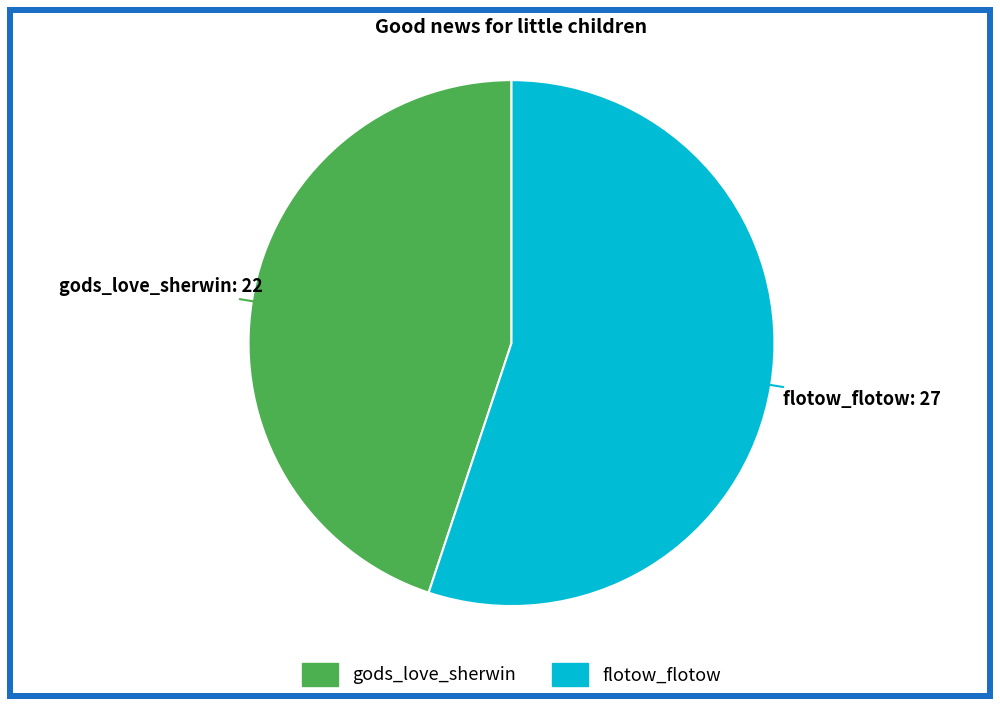

True or false: gods_love_sherwin accounts for 45% of the total.

True